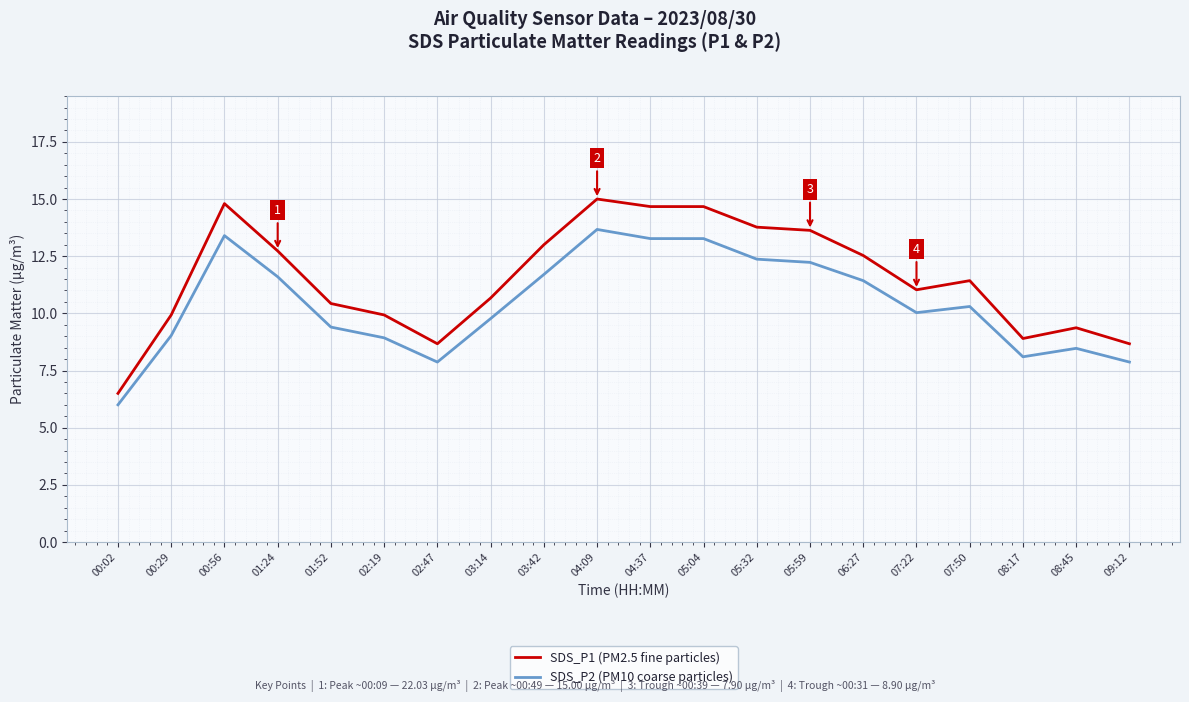

What is the highest value of the SDS_P1 (PM2.5 fine particles) series?

15.0